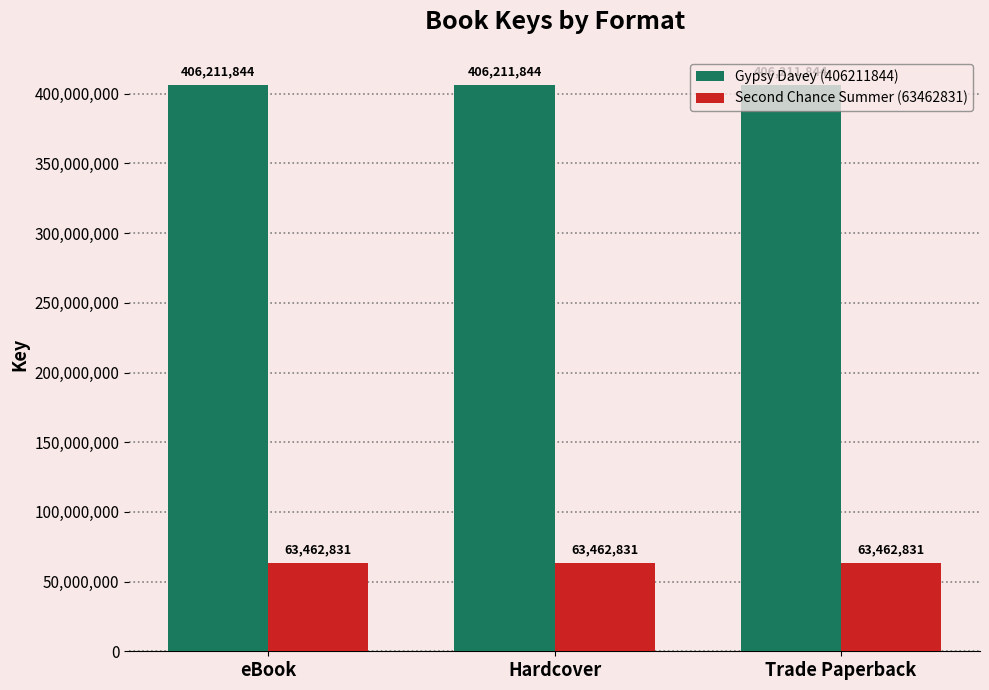

What is the label of the 1st bar from the right?

Trade Paperback